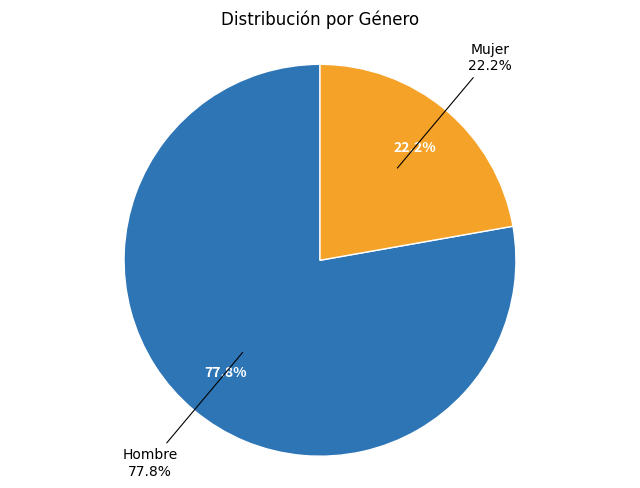

What is the largest slice in the pie chart?

Hombre